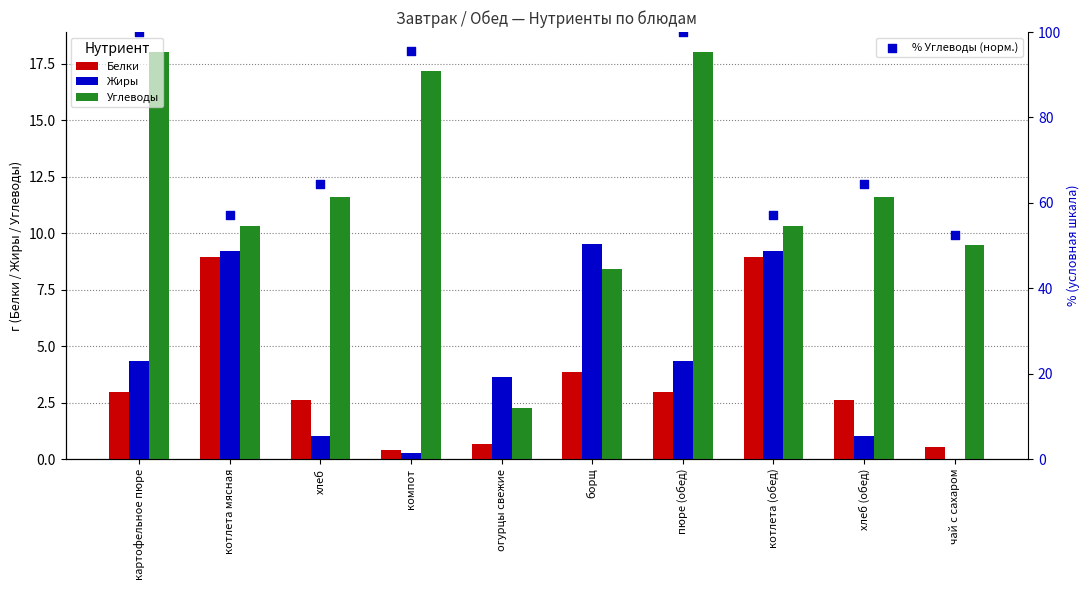

At how many categories does at least one series exceed 52?

8